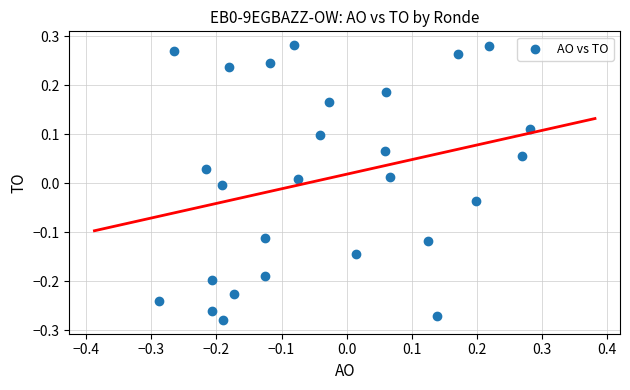

What is the range of X values (max minus min)?

0.6